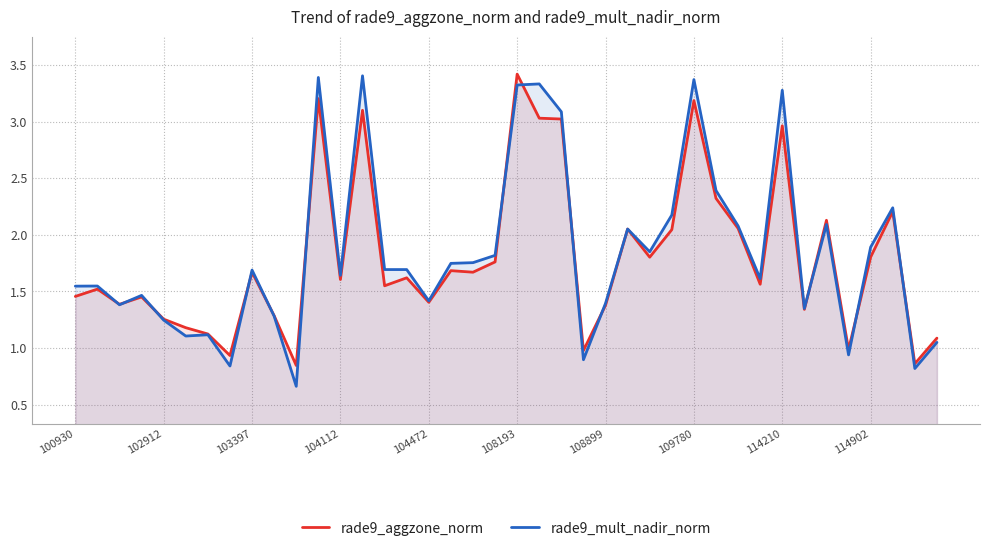

What value does the rade9_aggzone_norm series have at 108899?

1.4